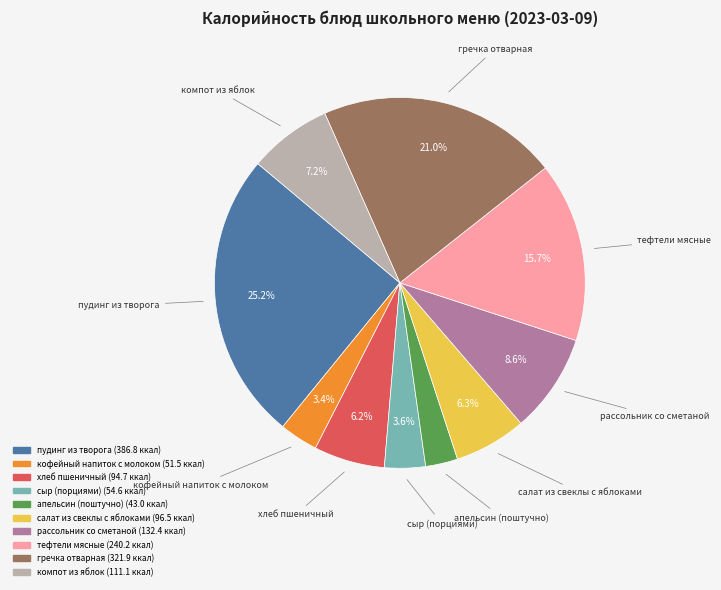

What is the ratio of the value at кофейный напиток с молоком to the value at салат из свеклы с яблоками?

0.5